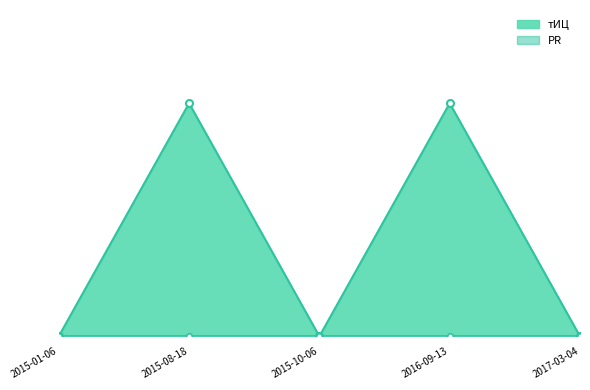

Reading left to right, transcribe all the data shown in this chart.

2015-01-06=0	2015-08-18=10	2015-10-06=0	2016-09-13=10	2017-03-04=0